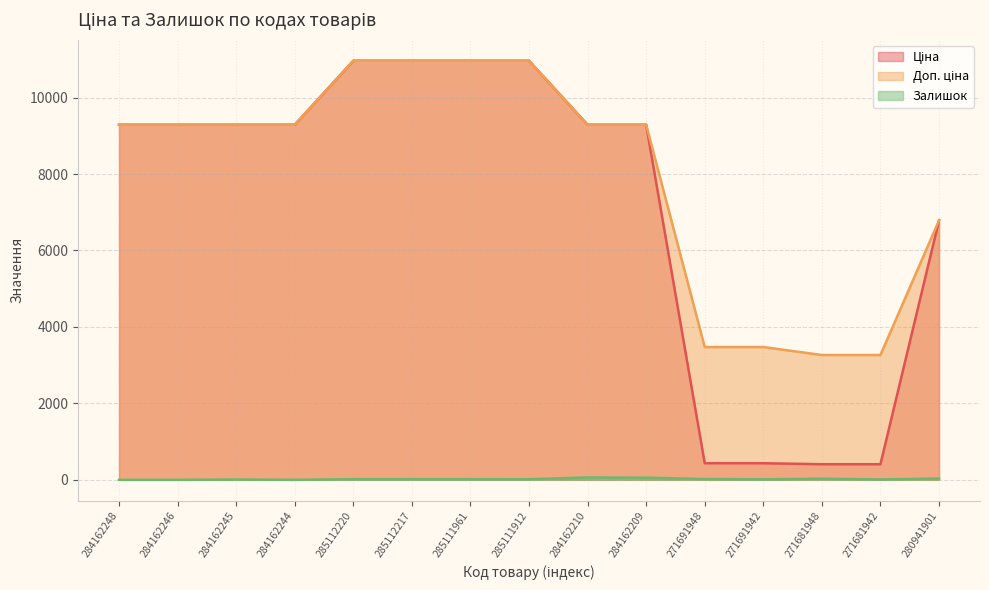

Is the value of Залишок at 284162245 greater than the value of Ціна at 284162210?

No